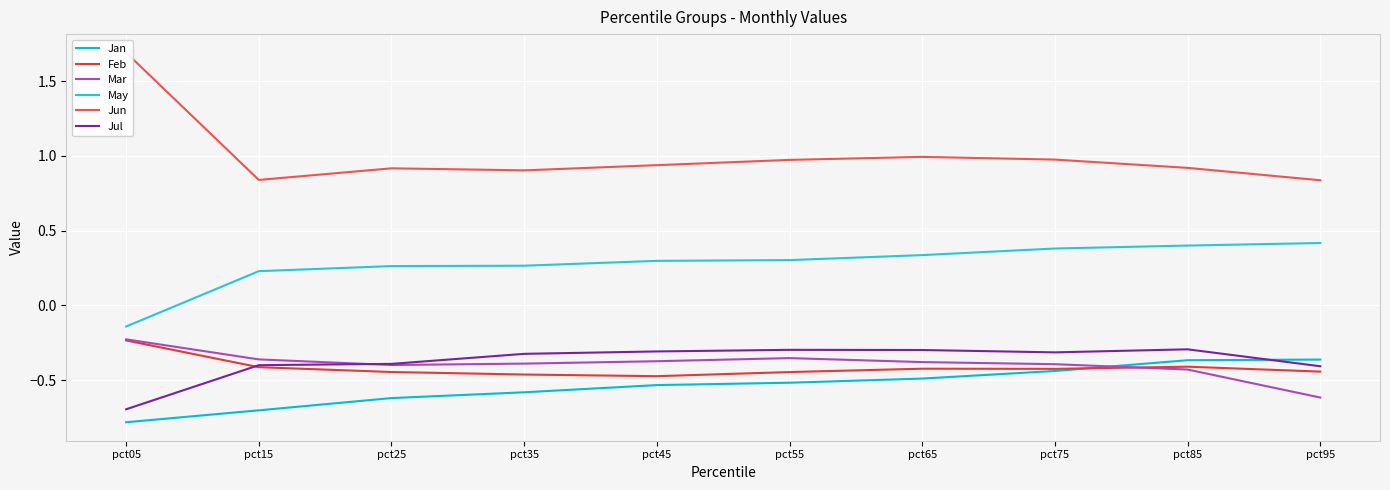

What is the approximate value of Jun at pct65?

1.0